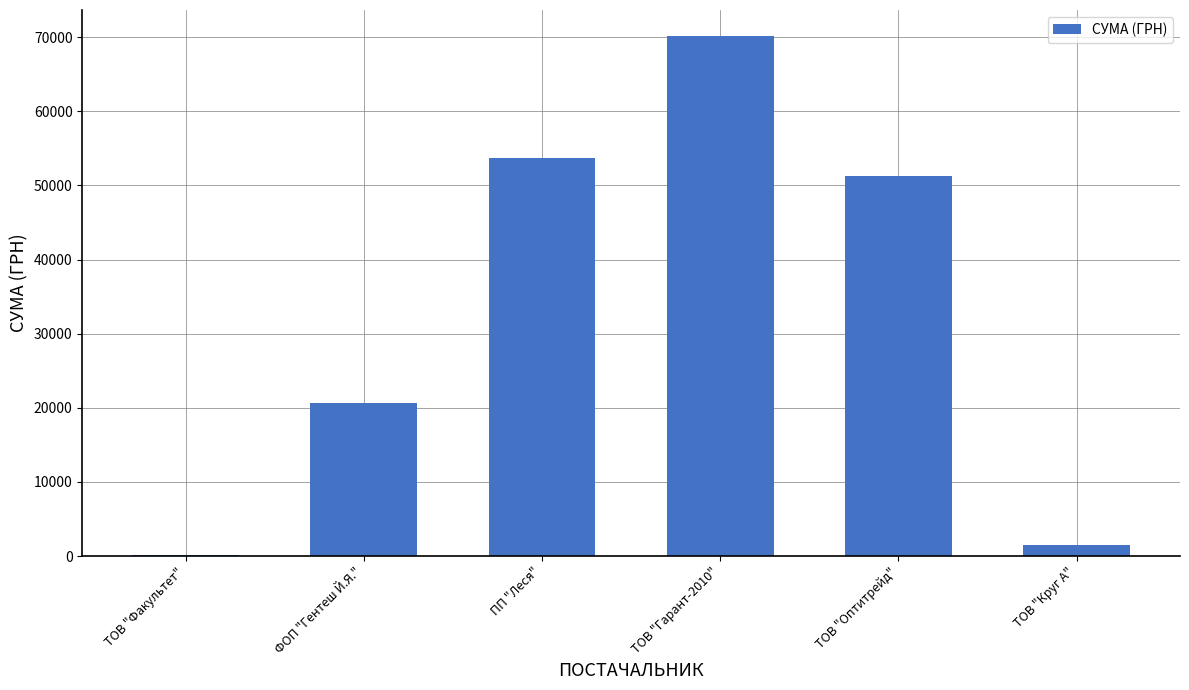

The value at ПП "Леся" is 53652.8. True or false?

True